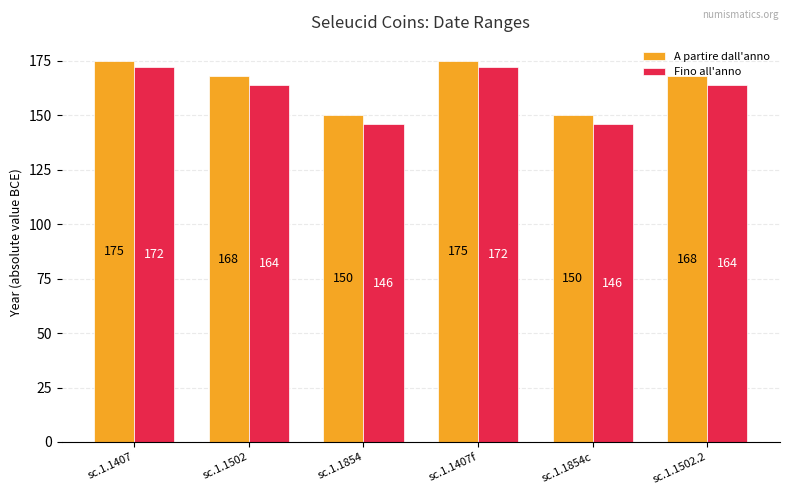

What is the approximate value of A partire dall'anno at sc.1.1502?

168